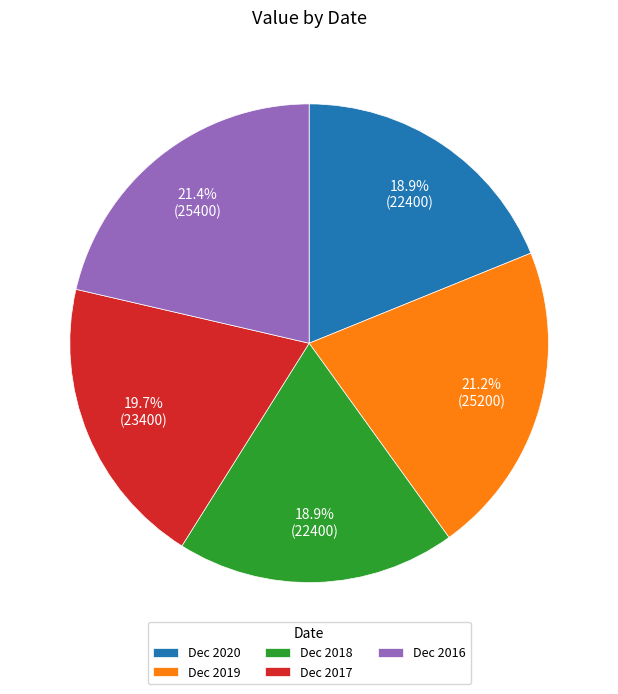

What percentage is the Dec 2018 slice, to the nearest percent?

19%